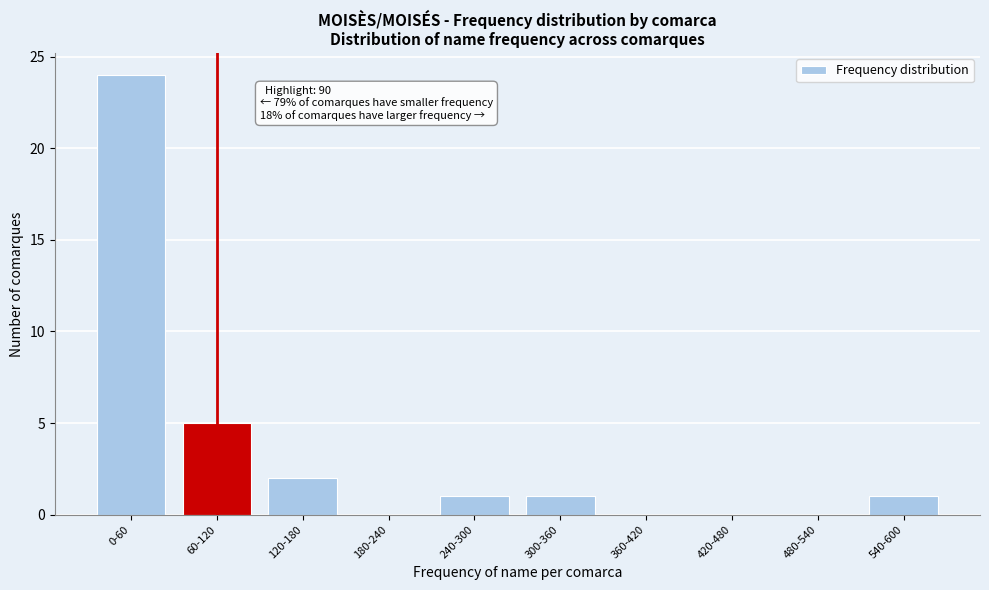

Reading right to left, transcribe all the data shown in this chart.

540-600=1	480-540=0	420-480=0	360-420=0	300-360=1	240-300=1	180-240=0	120-180=2	60-120=5	0-60=24